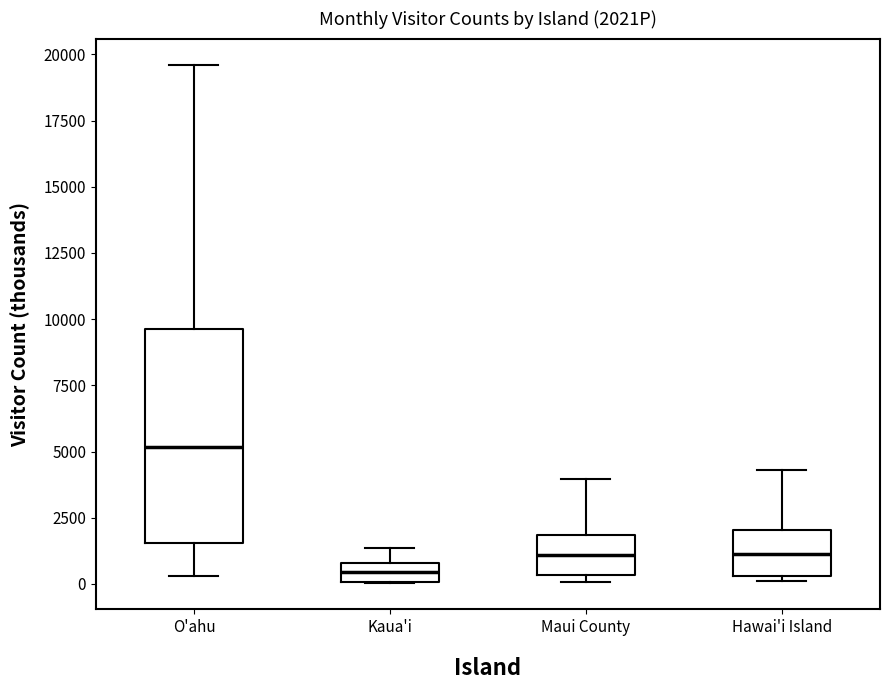

Which box is the tallest, from its lower edge to its upper edge?

O'ahu